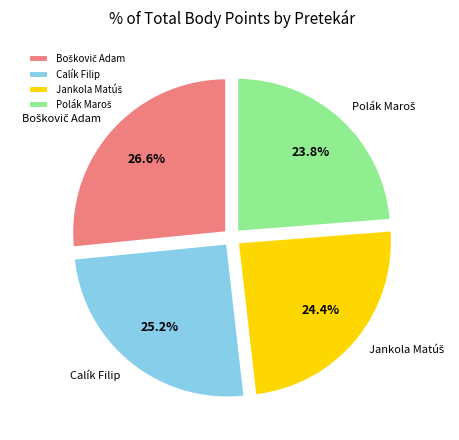

Is there any slice that represents more than half of the pie?

No